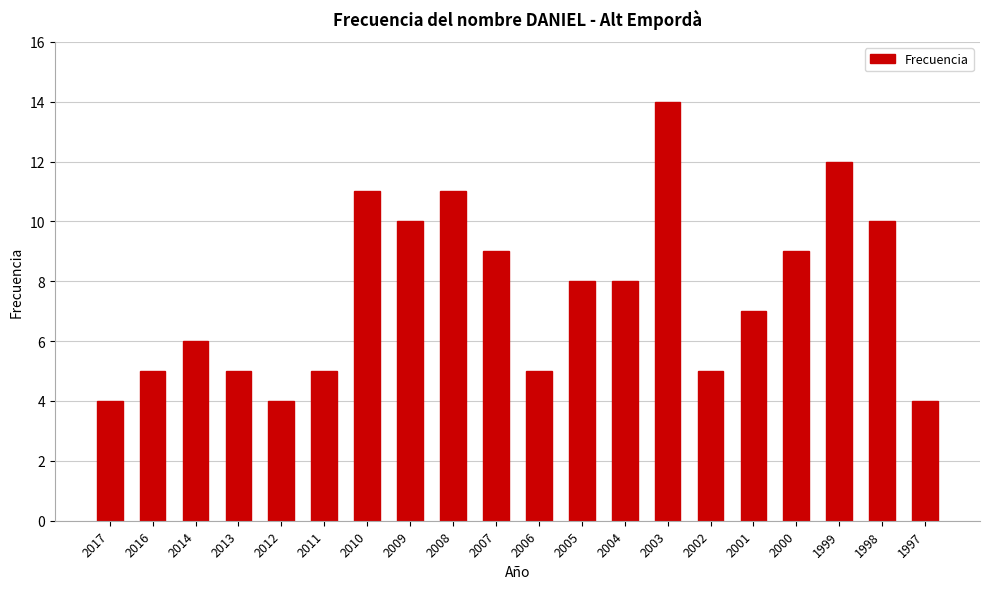

What is the smallest value displayed?

4